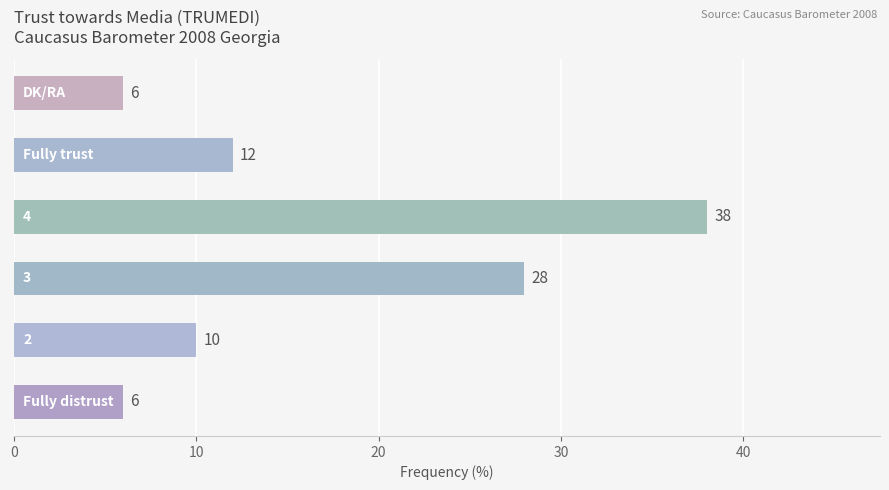

What is the maximum value shown in the chart?

38